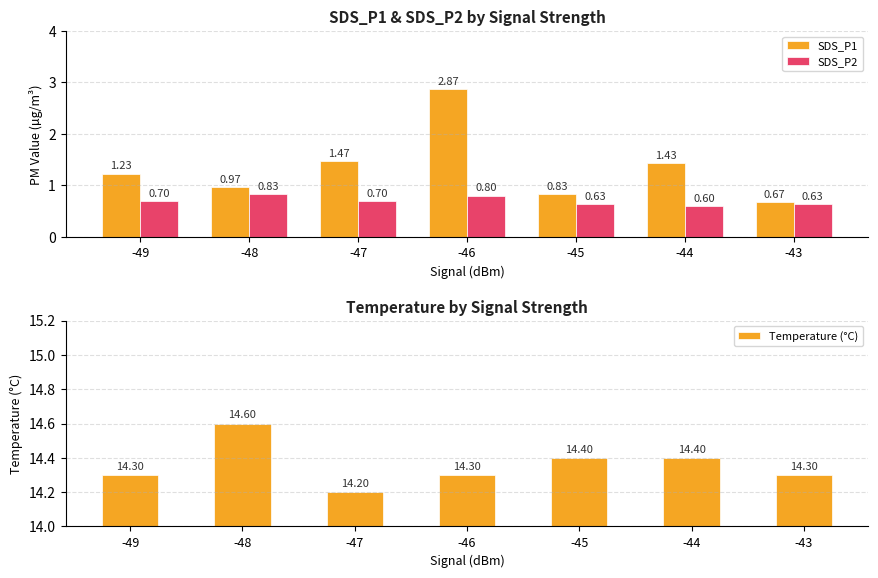

Reading left to right, extract all data points from this chart.

SDS_P1: -49=1.2	-48=1.0	-47=1.5	-46=2.9	-45=0.8	-44=1.4	-43=0.7
SDS_P2: -49=0.7	-48=0.8	-47=0.7	-46=0.8	-45=0.6	-44=0.6	-43=0.6
Temperature (°C): -49=14.3	-48=14.6	-47=14.2	-46=14.3	-45=14.4	-44=14.4	-43=14.3